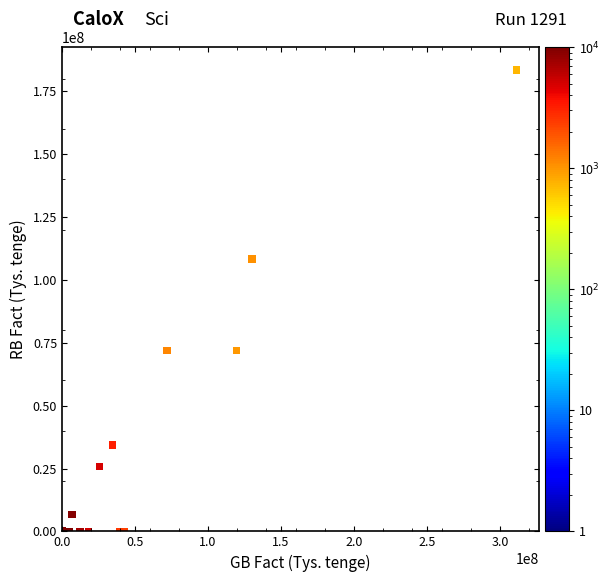

What Y value in the scatter plot is closest to 91696524?

108381806